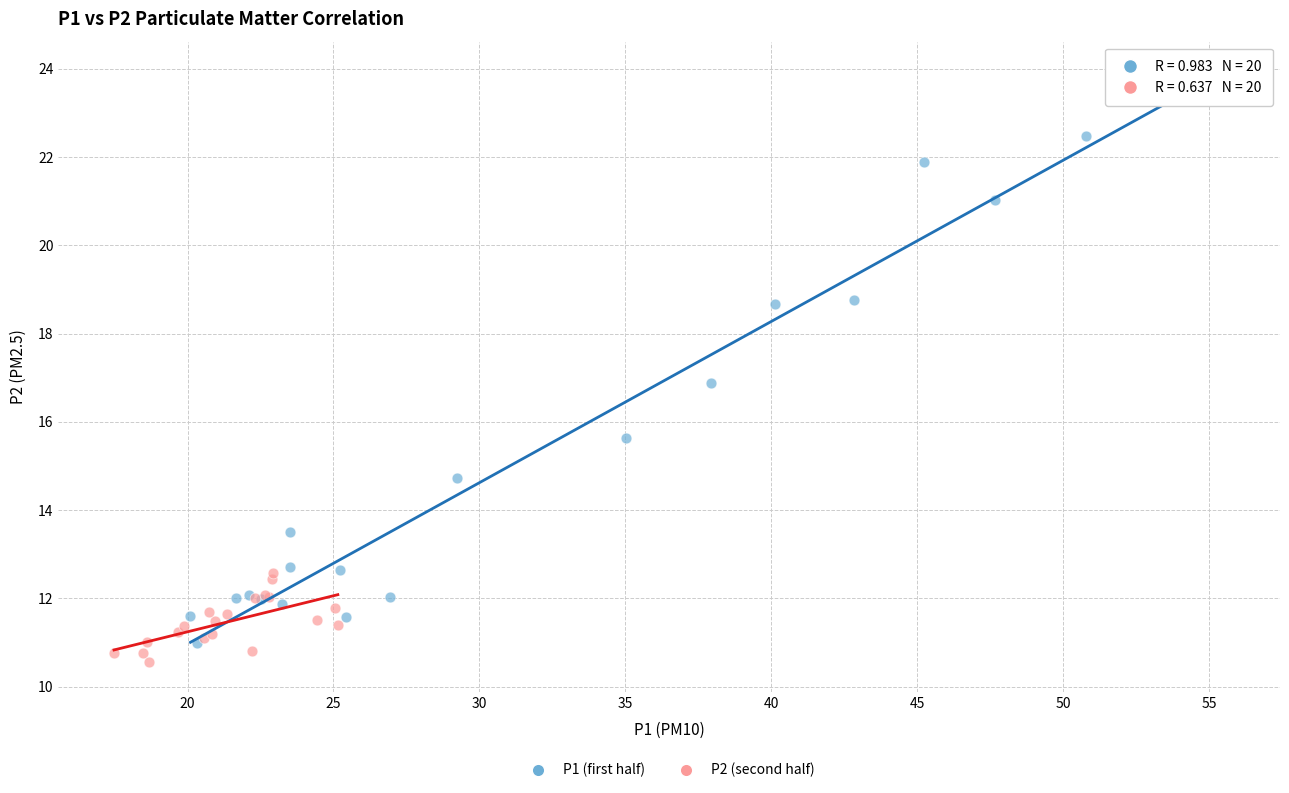

Which series contains the highest Y value?

P1 (first half)